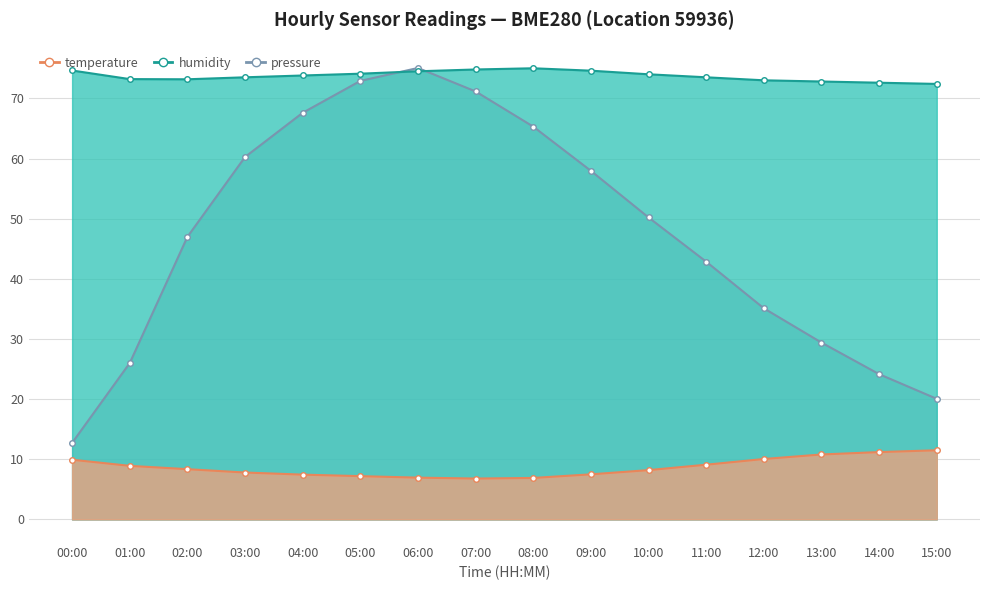

True or false: temperature has more than 2 points higher than both neighbors.

False